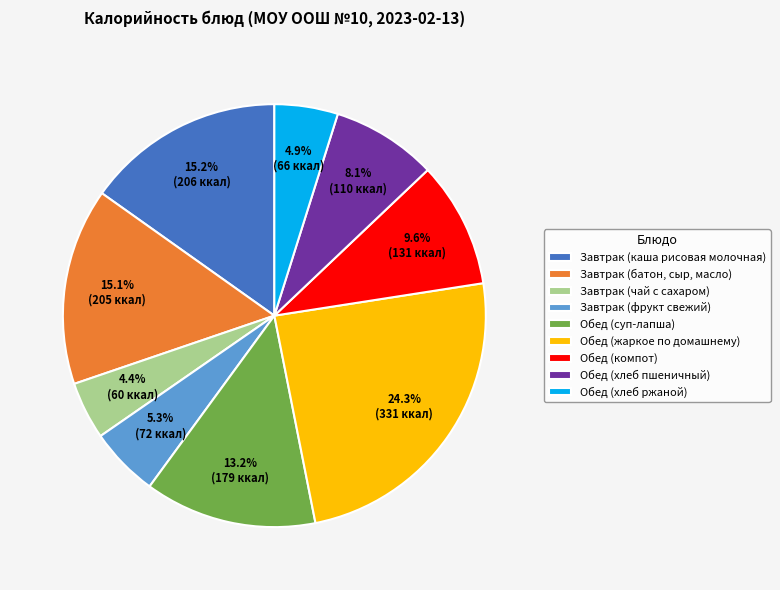

What is the ratio of the value at Обед (жаркое по домашнему) to the value at Завтрак (фрукт свежий)?

4.6